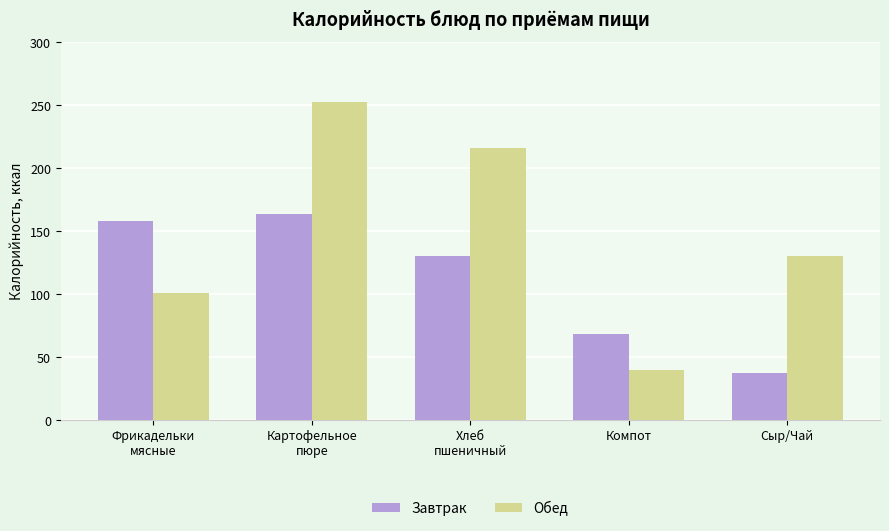

How many bars are there in total?

10